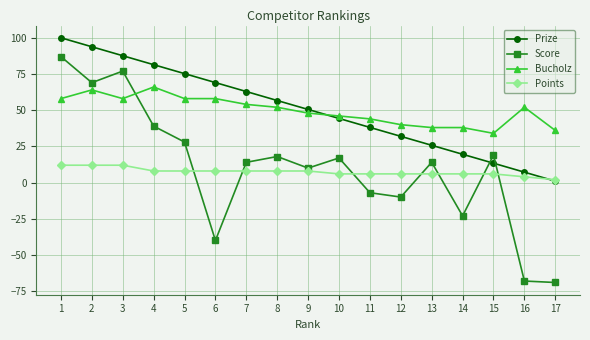

At 1, list the series in order from largest to smallest.

Prize, Score, Bucholz, Points